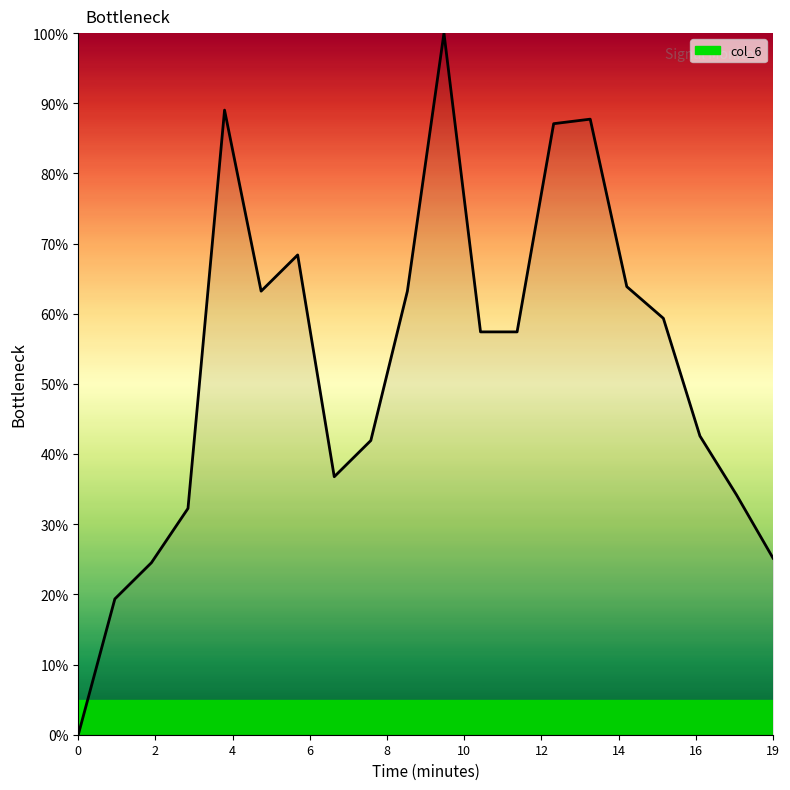

How many categories are shown in the chart?

20